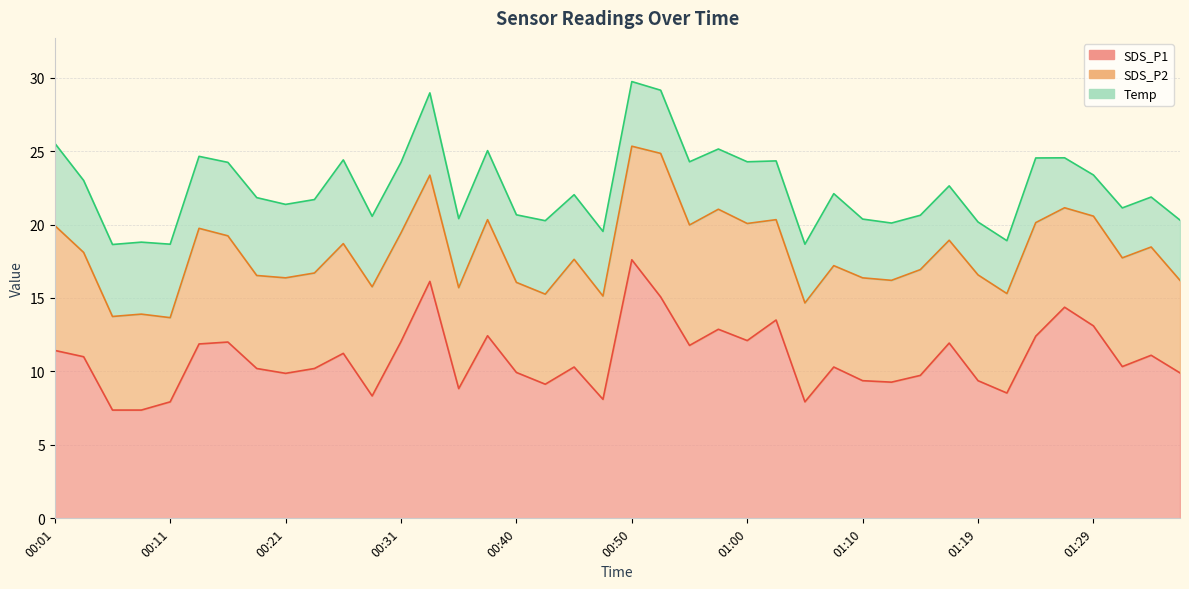

List the series in order of their peak value, lowest first.

Temp, SDS_P2, SDS_P1